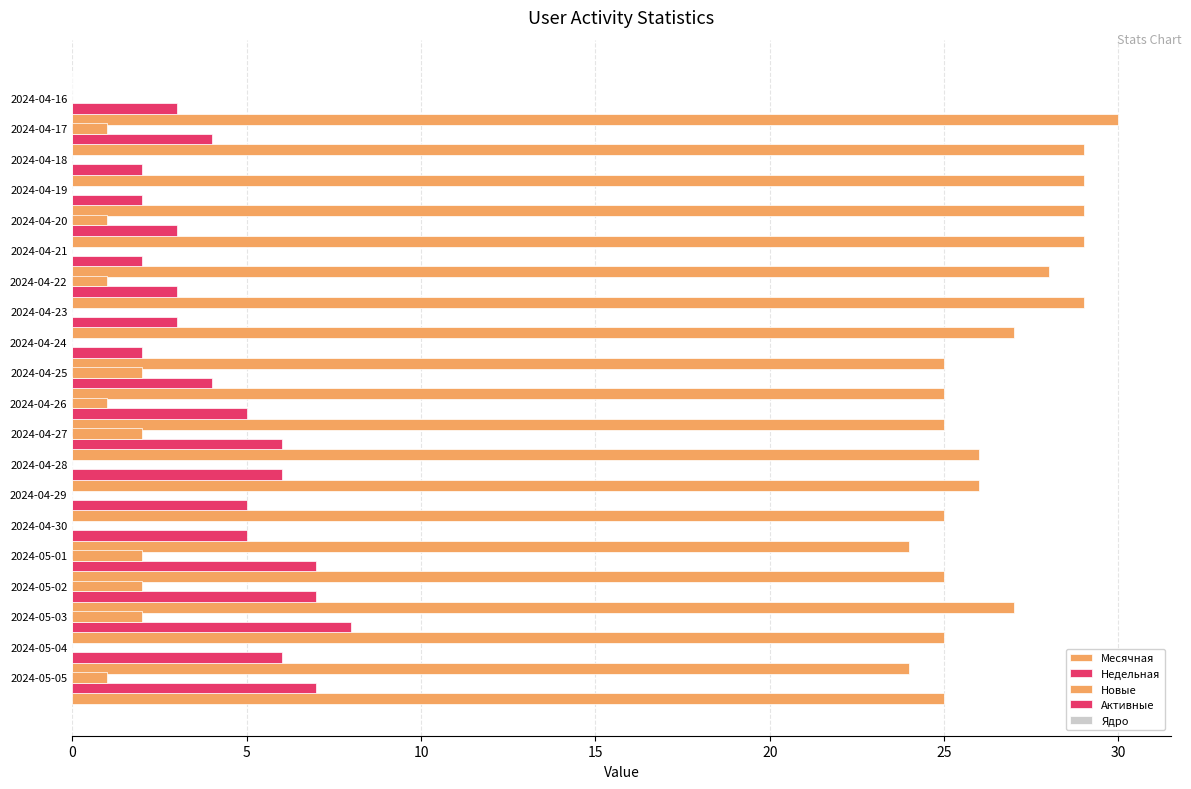

Which series has the largest range (max minus min)?

Месячная